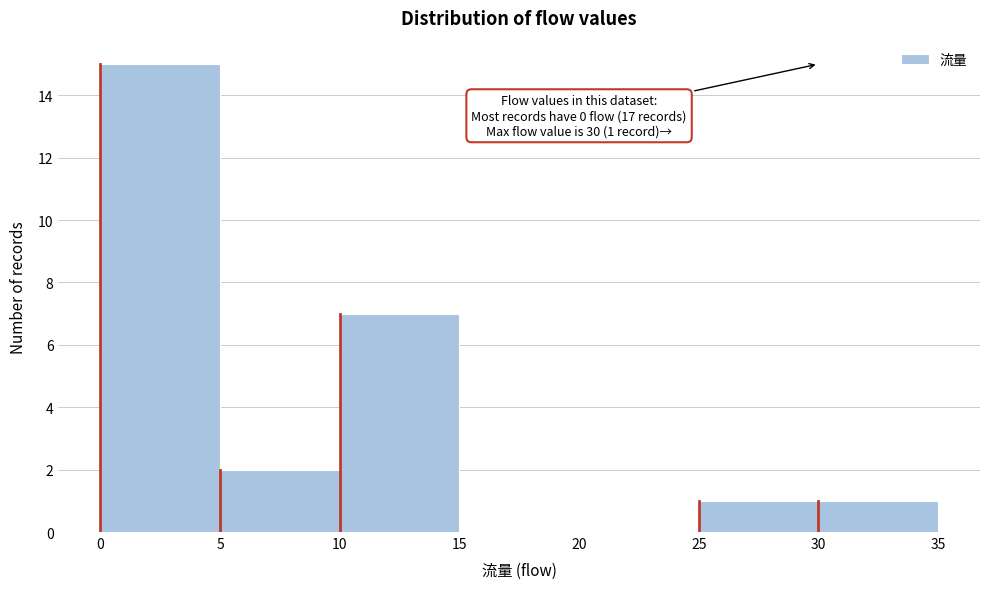

Which range on the x-axis has the tallest bar?

0 to 5